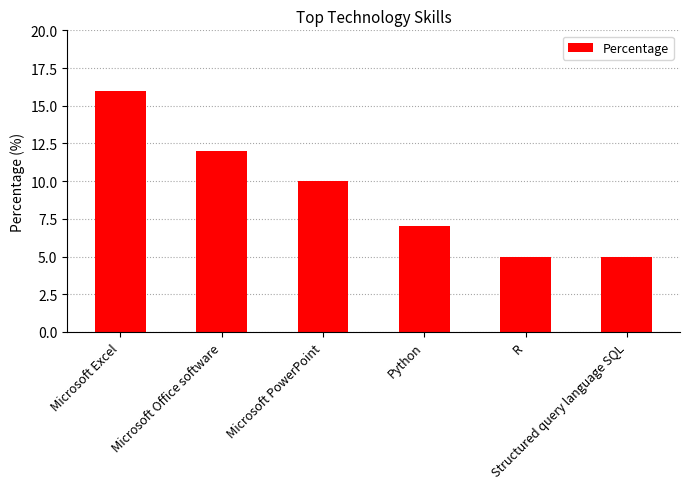

The value at Structured query language SQL is 8. True or false?

False